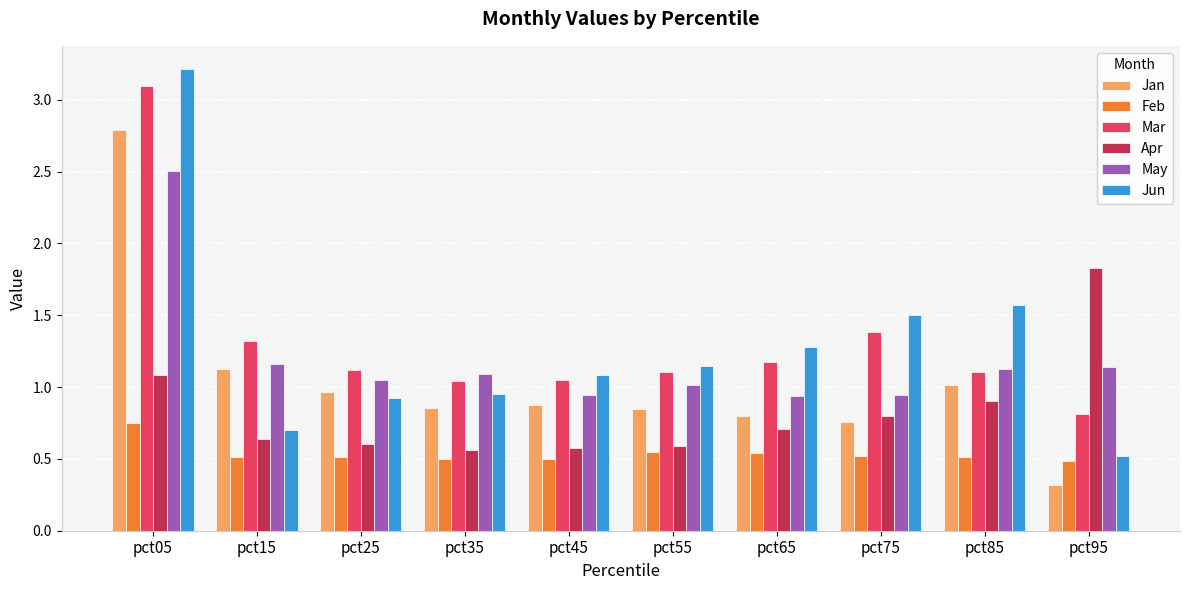

What is the spread (max minus min) of values at pct05?

2.5